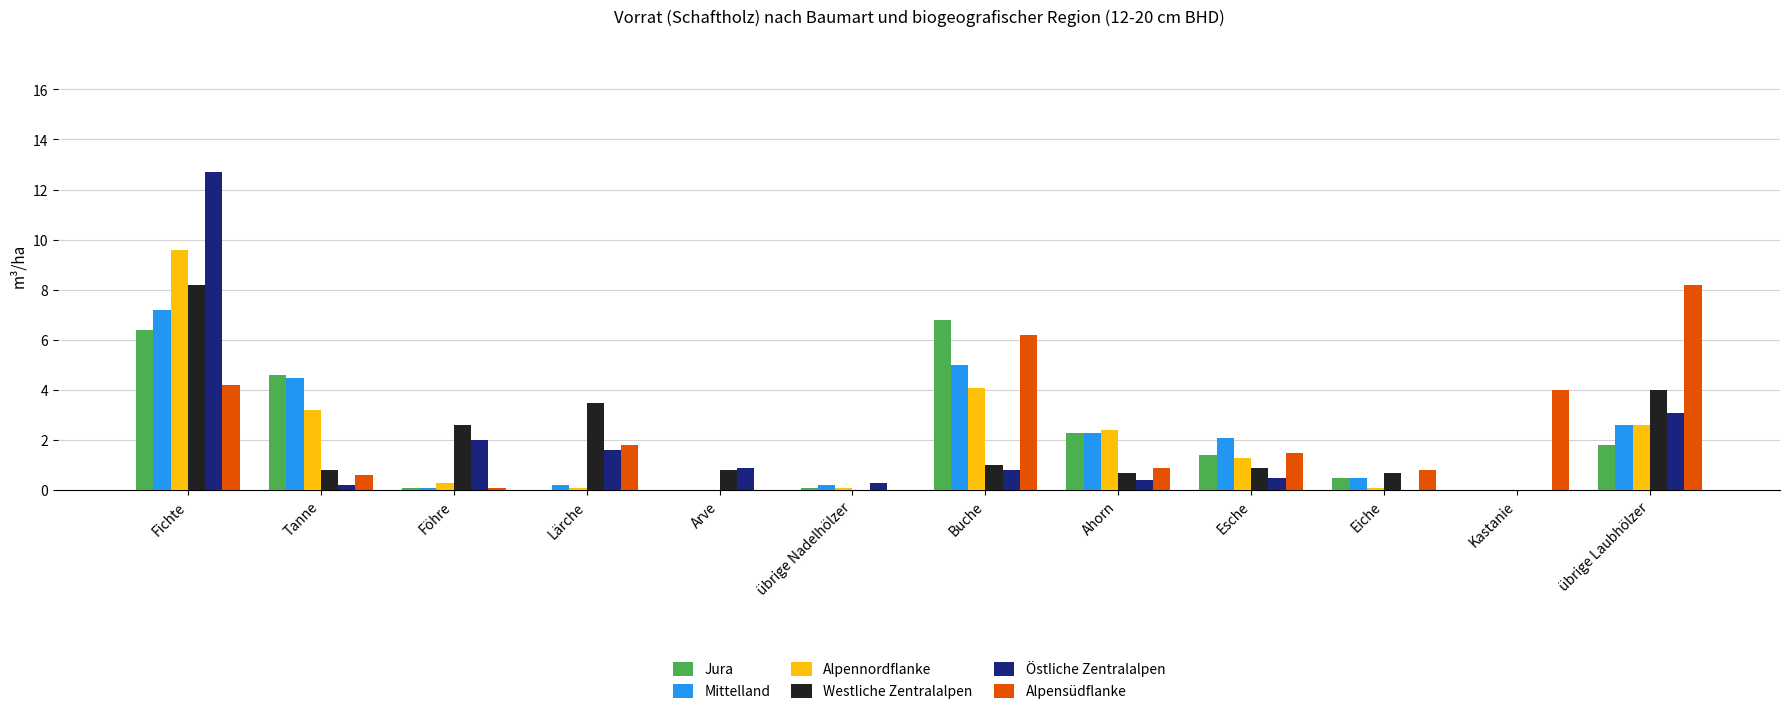

How many groups of bars are there?

12